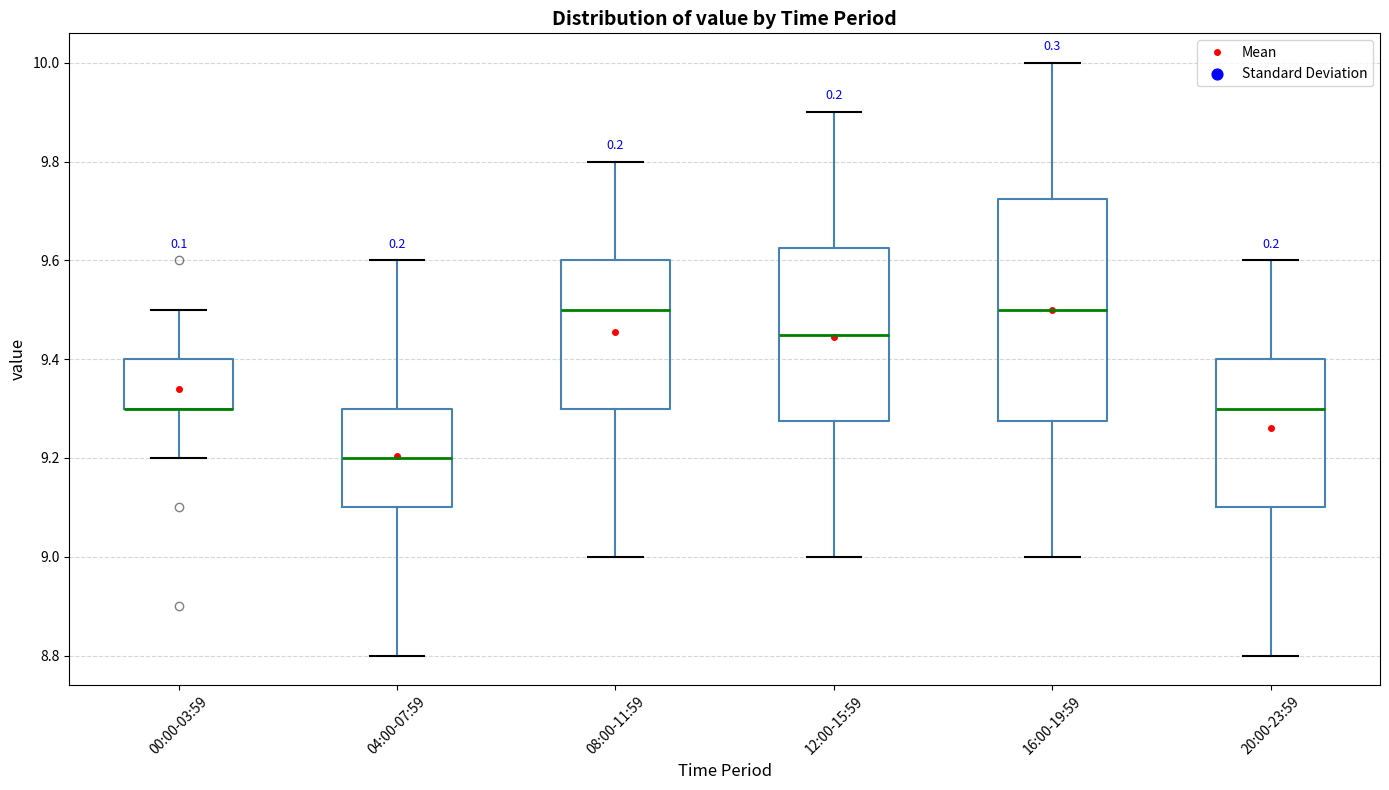

Comparing the boxes themselves (not the whiskers), which one is the tallest?

16:00-19:59